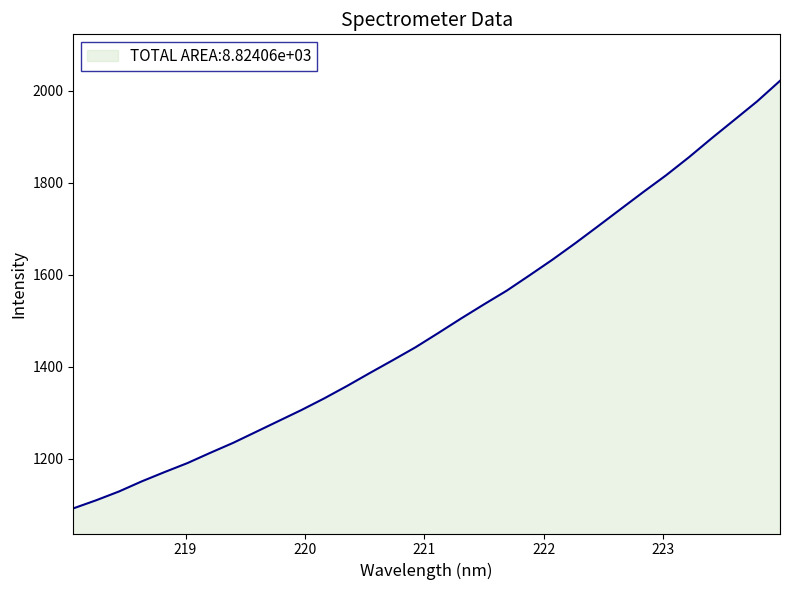

What is the difference between the maximum and minimum values?

929.5